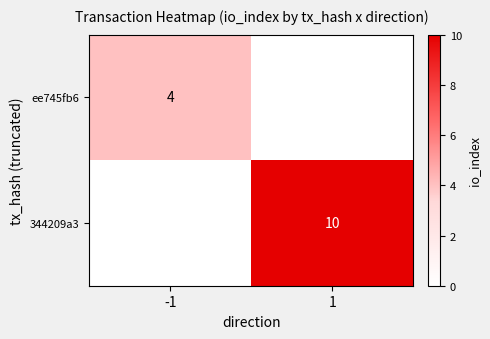

Which category has the lowest value across all series?

1